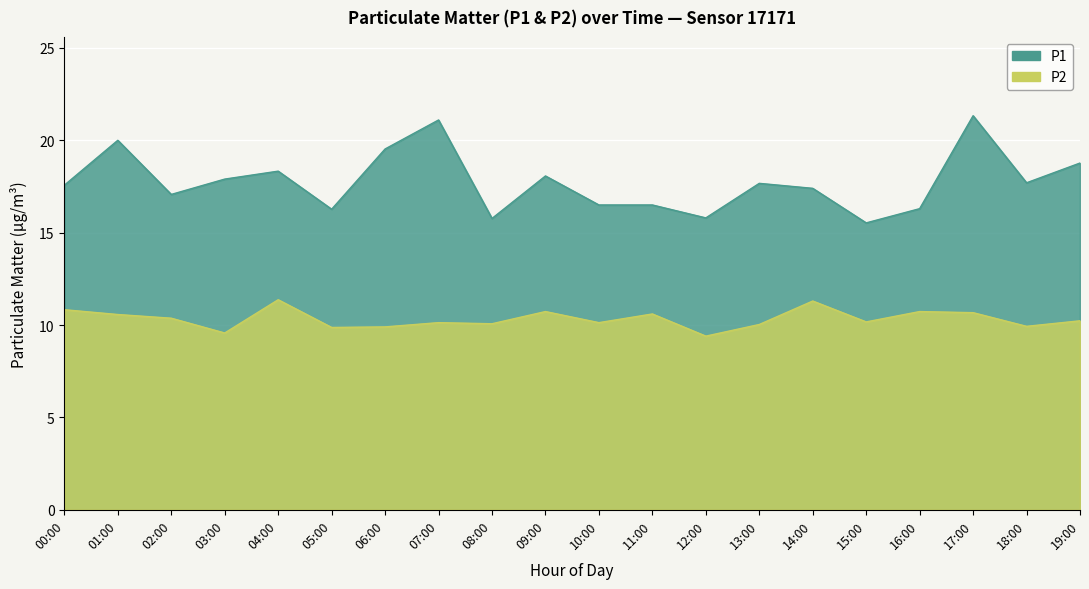

What is the spread (max minus min) of values at 08:00?

5.7